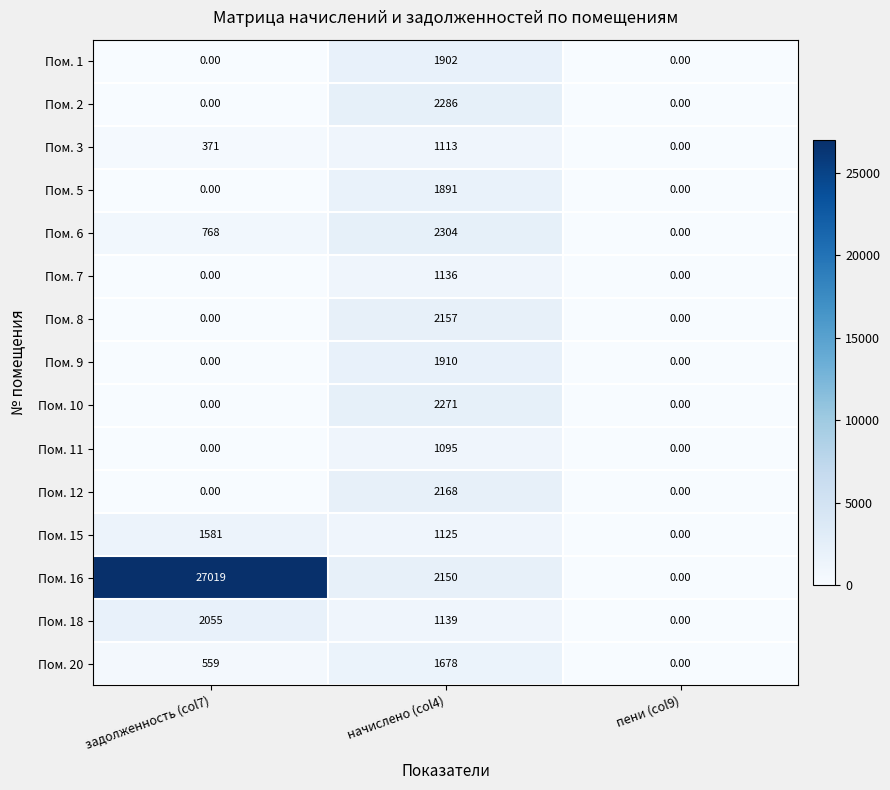

At which category is the sum across all series the highest?

задолженность (col7)